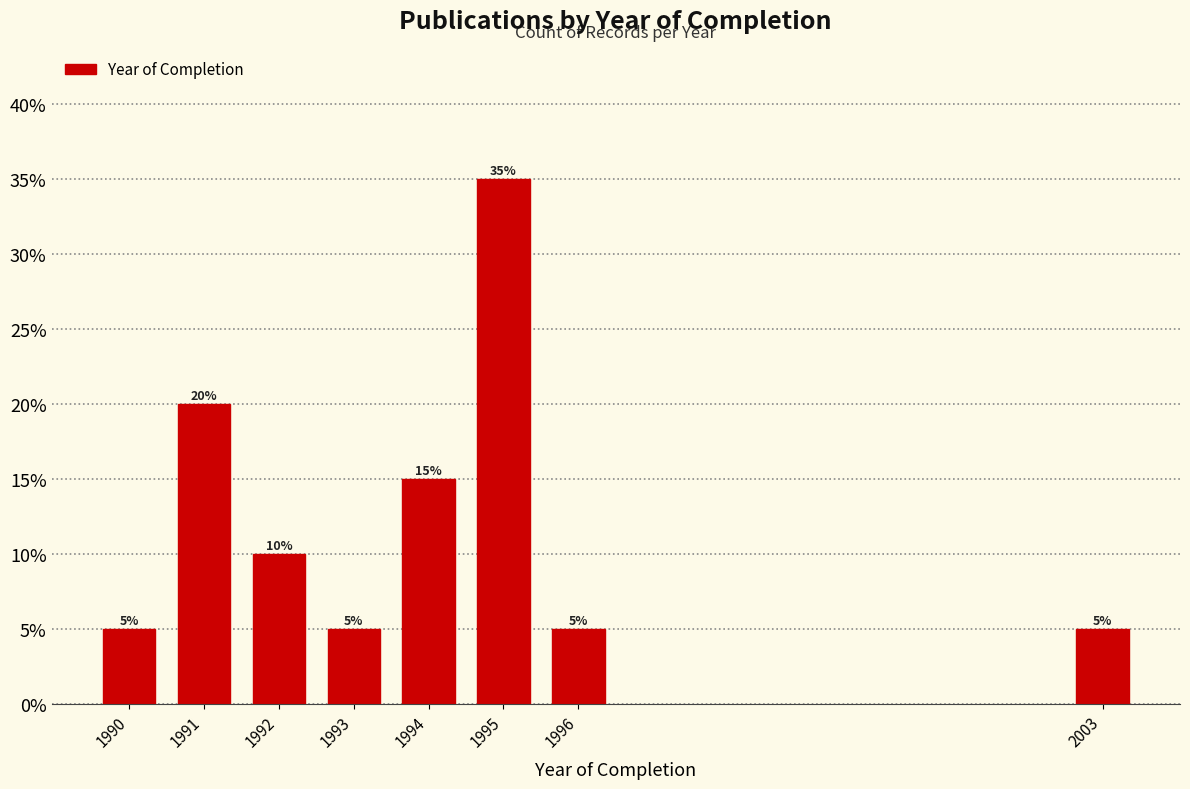

Reading right to left, transcribe all the data shown in this chart.

5	5	35	15	5	10	20	5